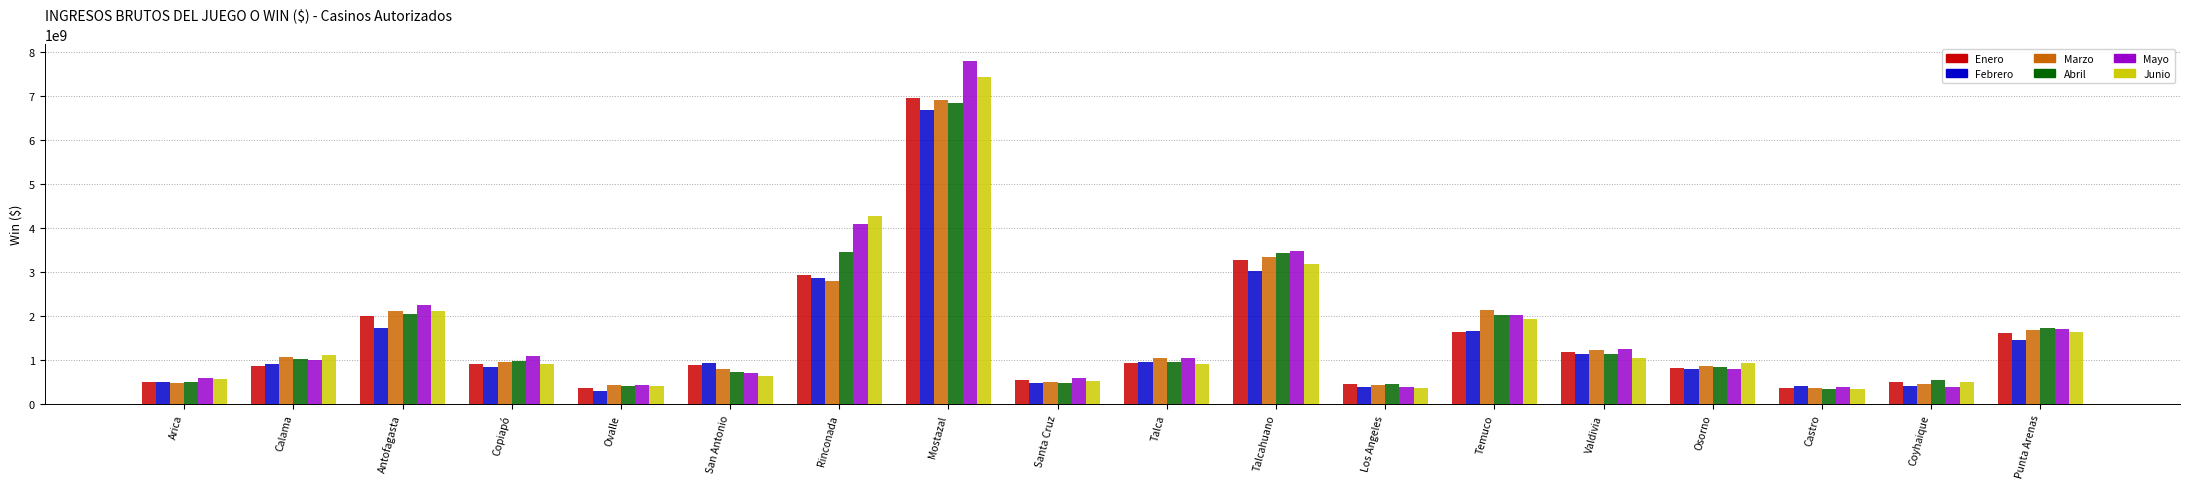

What position from the left is Coyhaique?

17